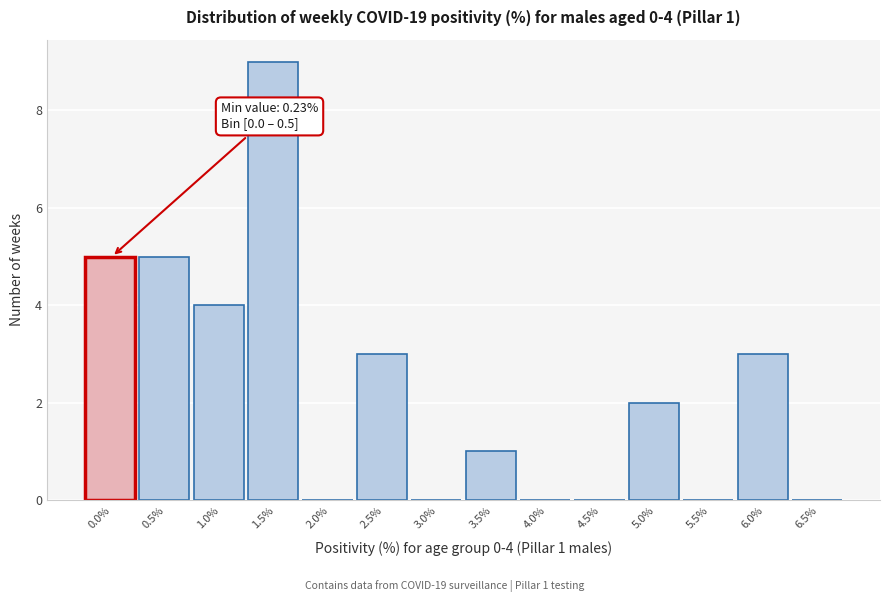

Reading left to right, transcribe all the data shown in this chart.

0.0%=5	0.5%=5	1.0%=4	1.5%=9	2.0%=0	2.5%=3	3.0%=0	3.5%=1	4.0%=0	4.5%=0	5.0%=2	5.5%=0	6.0%=3	6.5%=0